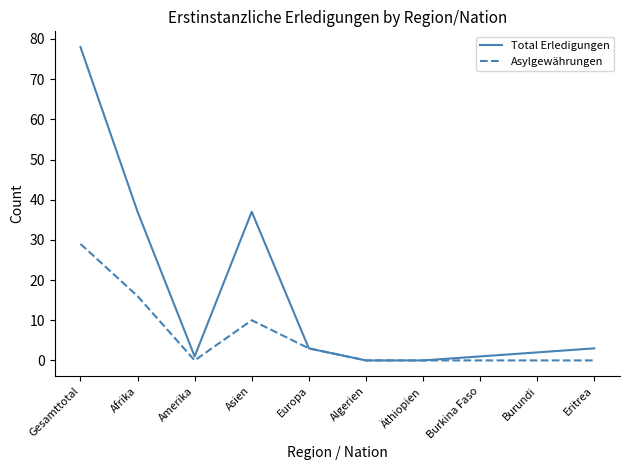

What is the highest value of the Asylgewährungen series?

29